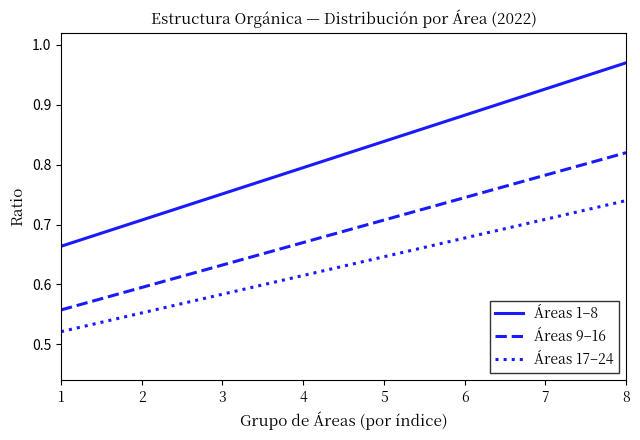

Which category has the highest value in the Áreas 9–16 series?

8